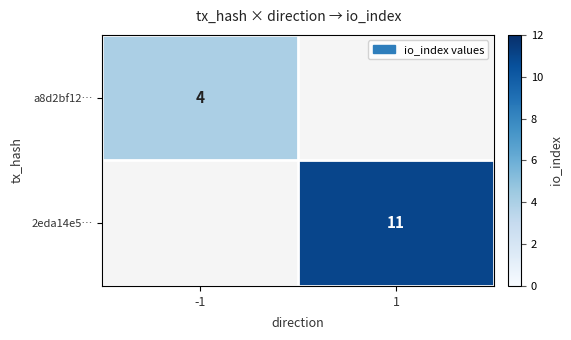

The a8d2bf12… series shows 2.0 at -1. True or false?

False